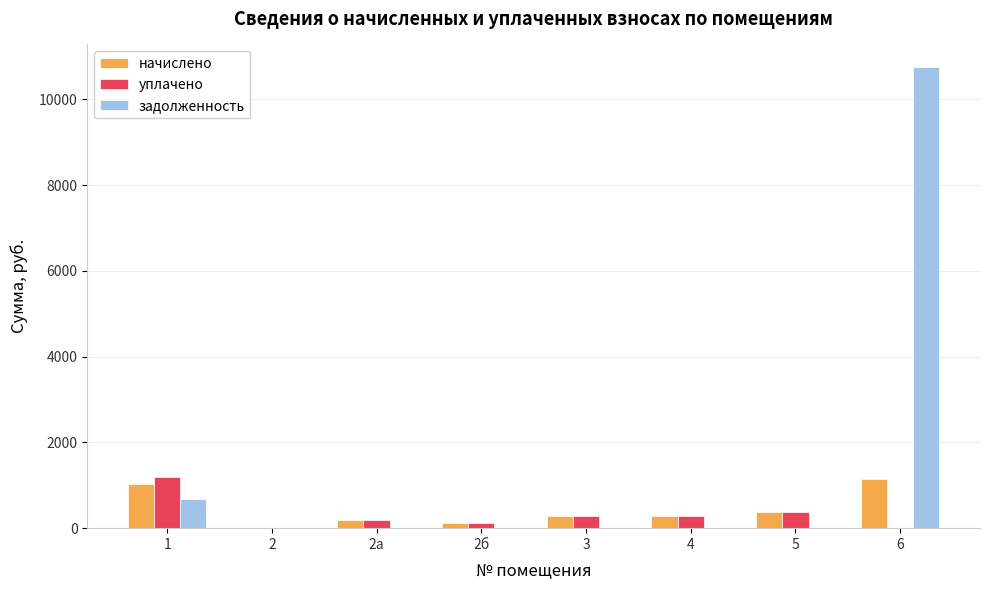

How many values in the уплачено series exceed 286?

4